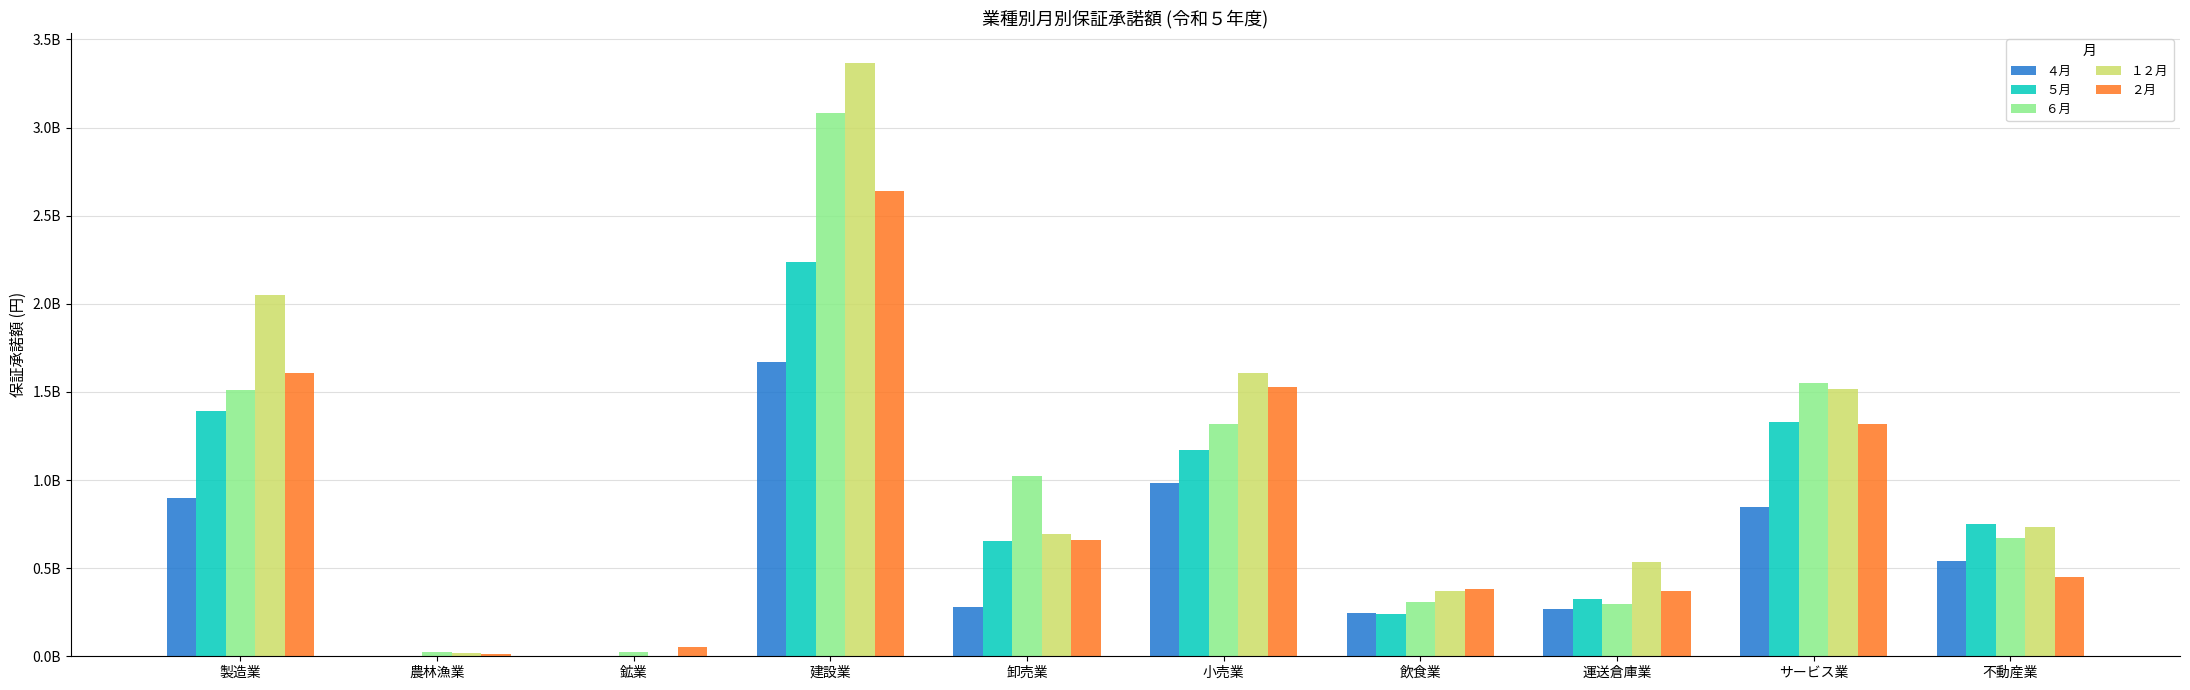

What are all the series names shown in the legend?

４月, ５月, ６月, １２月, ２月